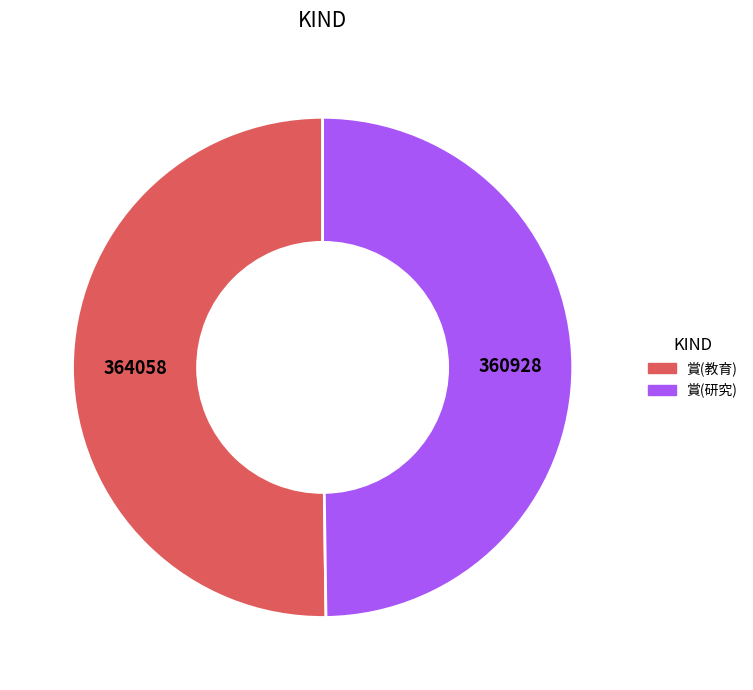

What is the ratio of the value at 賞(研究) to the value at 賞(教育)?

1.0